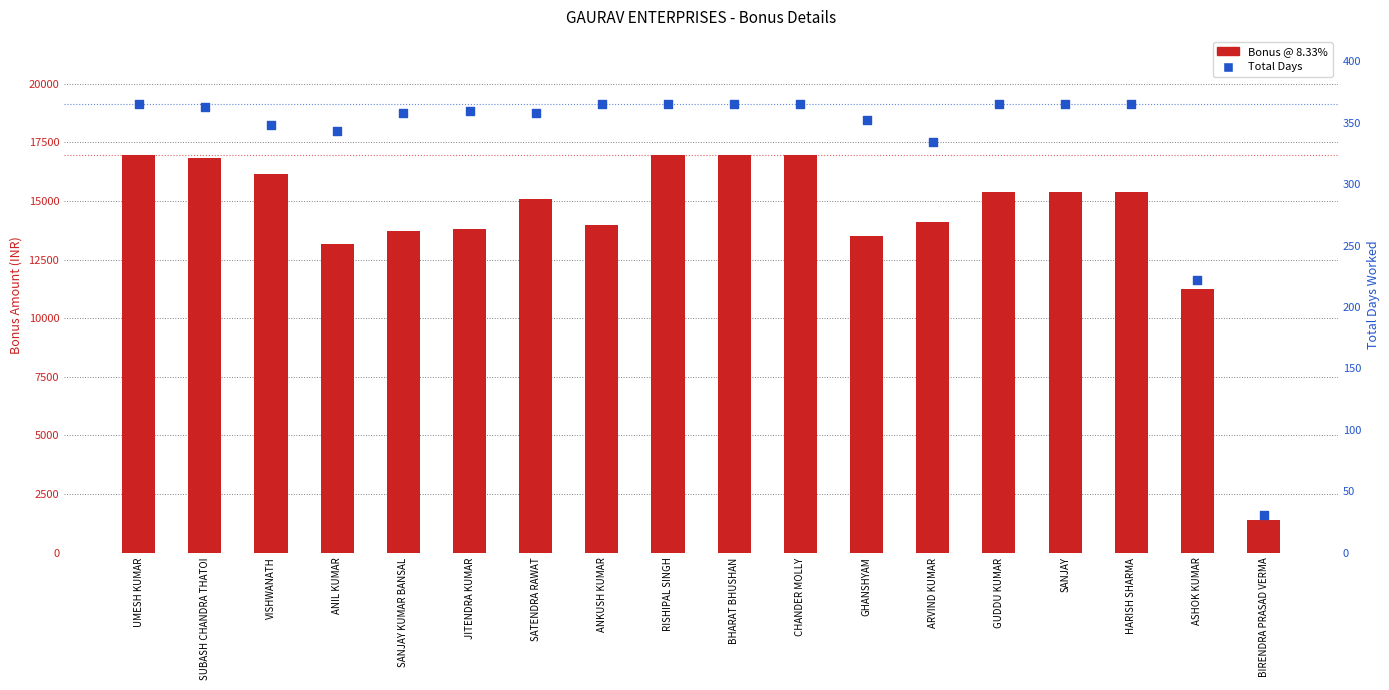

What is the total value across all series at ANIL KUMAR?

13494